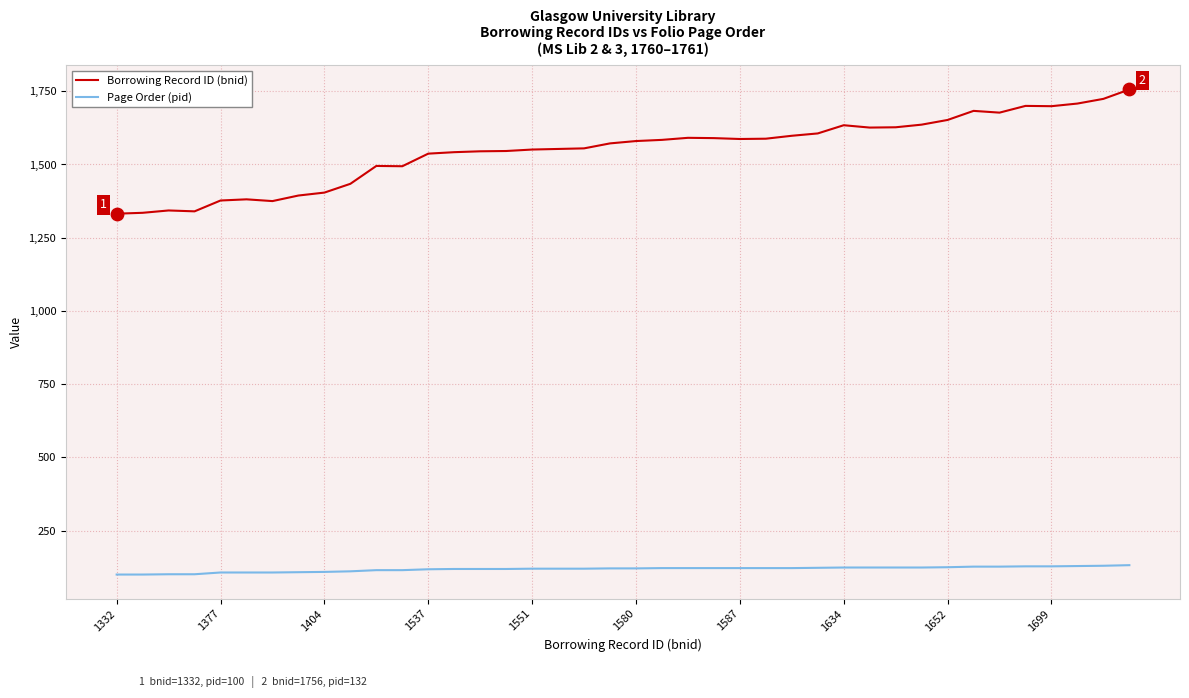

Which series has the largest range (max minus min)?

Borrowing Record ID (bnid)